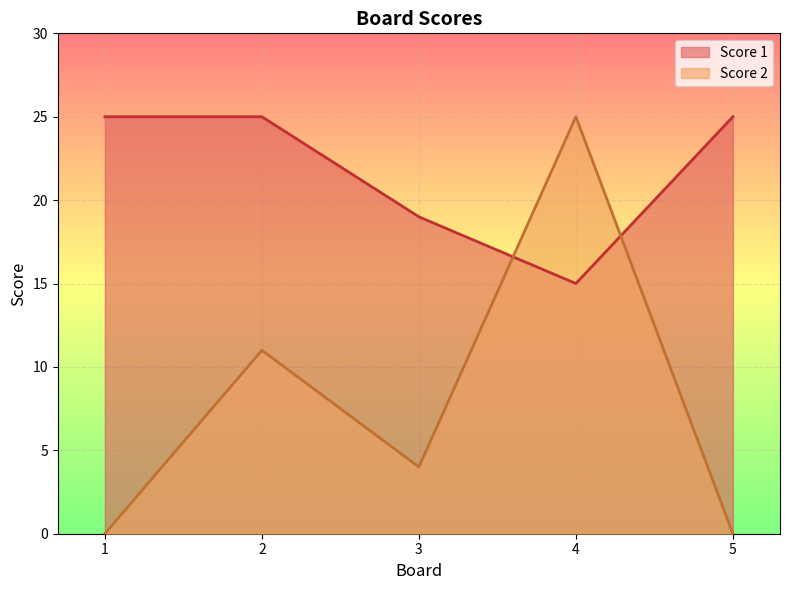

How many Score 2 values are between 0 and 11?

4